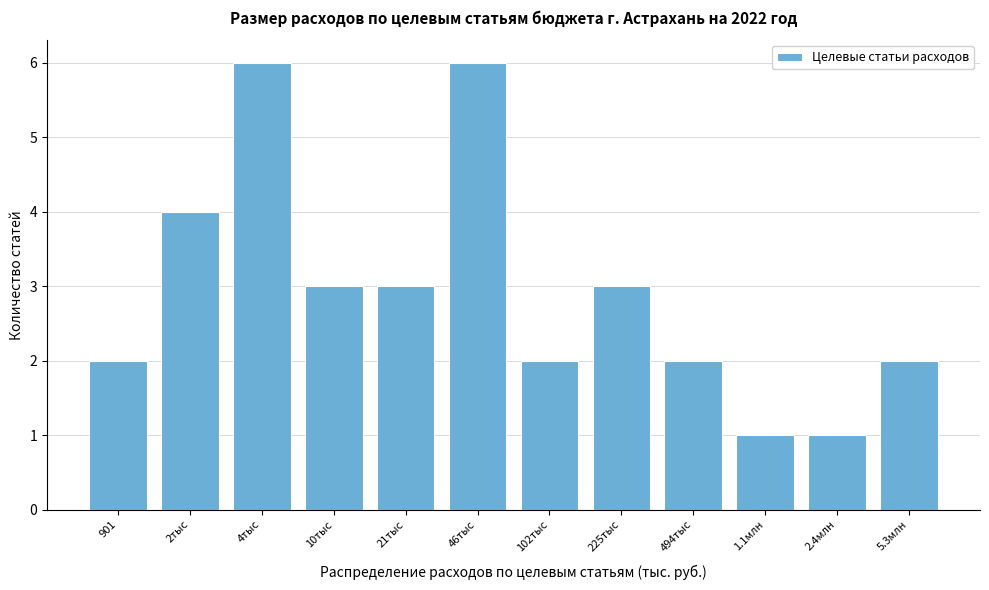

Reading left to right, extract all data points from this chart.

901=2	2тыс=4	4тыс=6	10тыс=3	21тыс=3	46тыс=6	102тыс=2	225тыс=3	494тыс=2	1.1млн=1	2.4млн=1	5.3млн=2